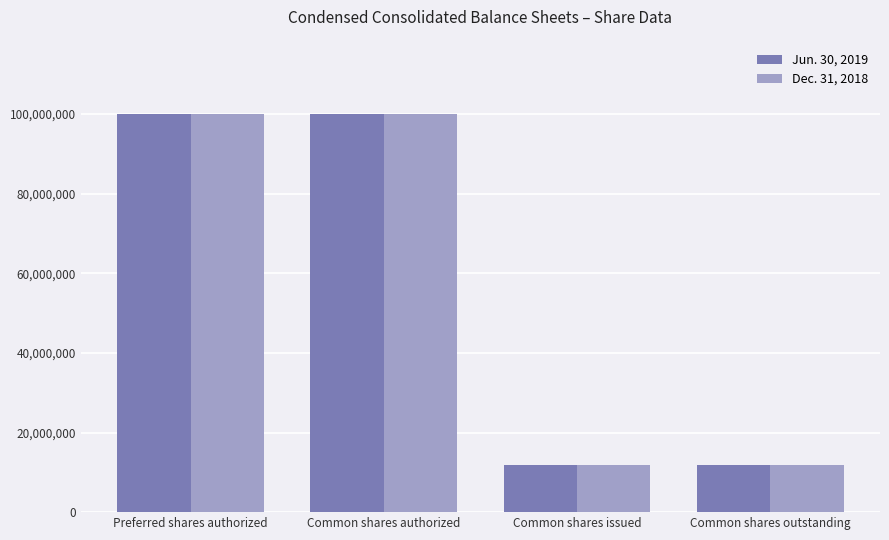

Reading right to left, transcribe all the data shown in this chart.

Jun. 30, 2019: Common shares outstanding=11737441	Common shares issued=11737441	Common shares authorized=100000000	Preferred shares authorized=100000000
Dec. 31, 2018: Common shares outstanding=11726074	Common shares issued=11726074	Common shares authorized=100000000	Preferred shares authorized=100000000